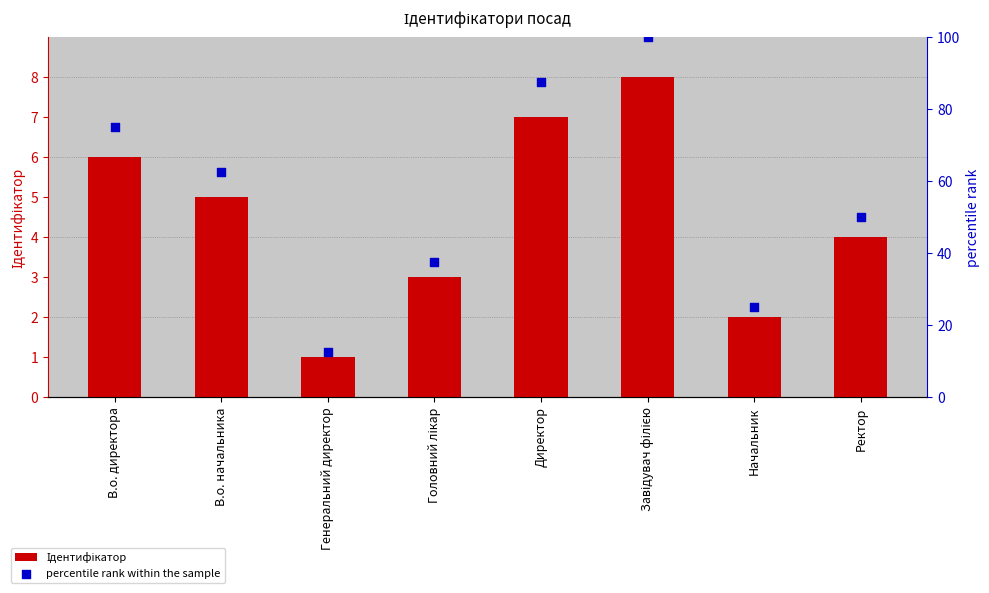

Which series has the widest spread of Y values?

percentile rank within the sample